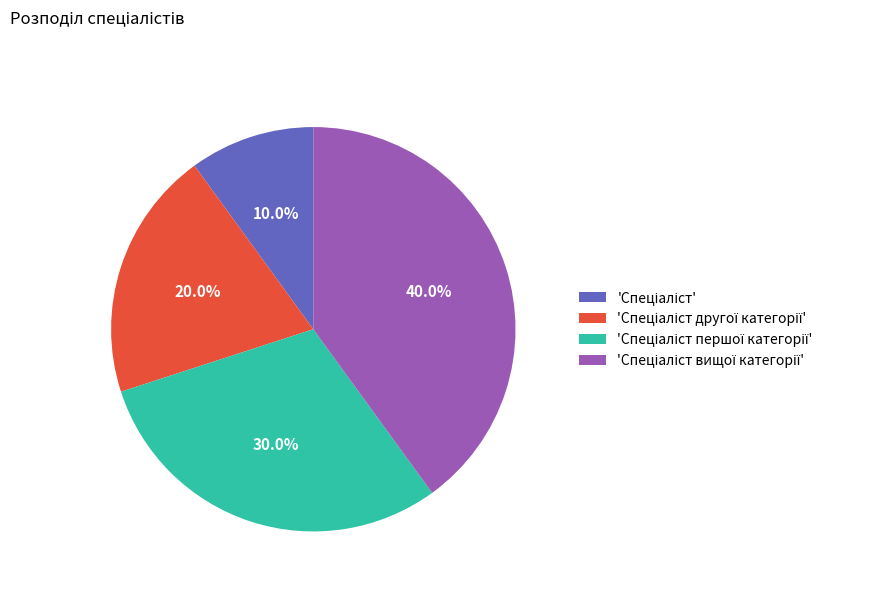

Is there any slice that represents more than half of the pie?

No